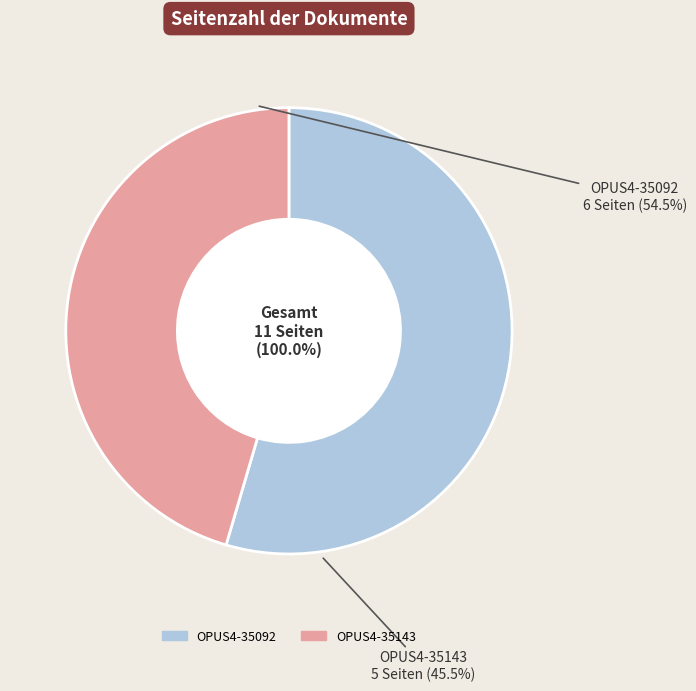

How many segments does this pie chart have?

2